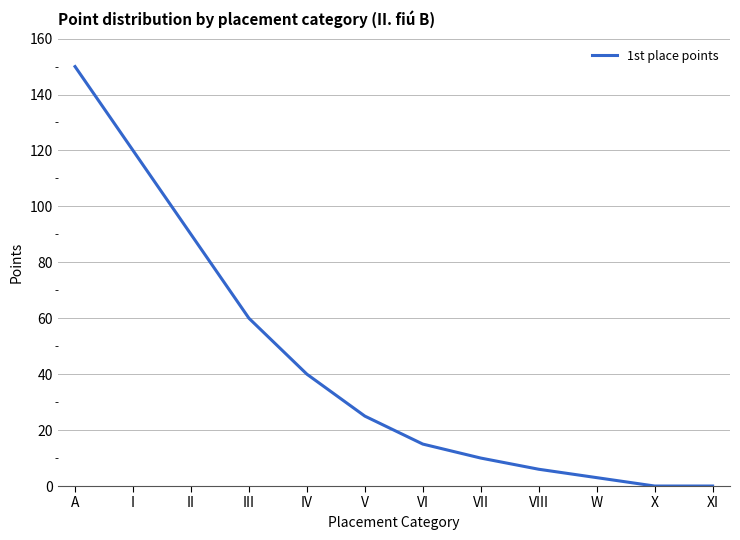

At which label does the data first exceed 25?

A